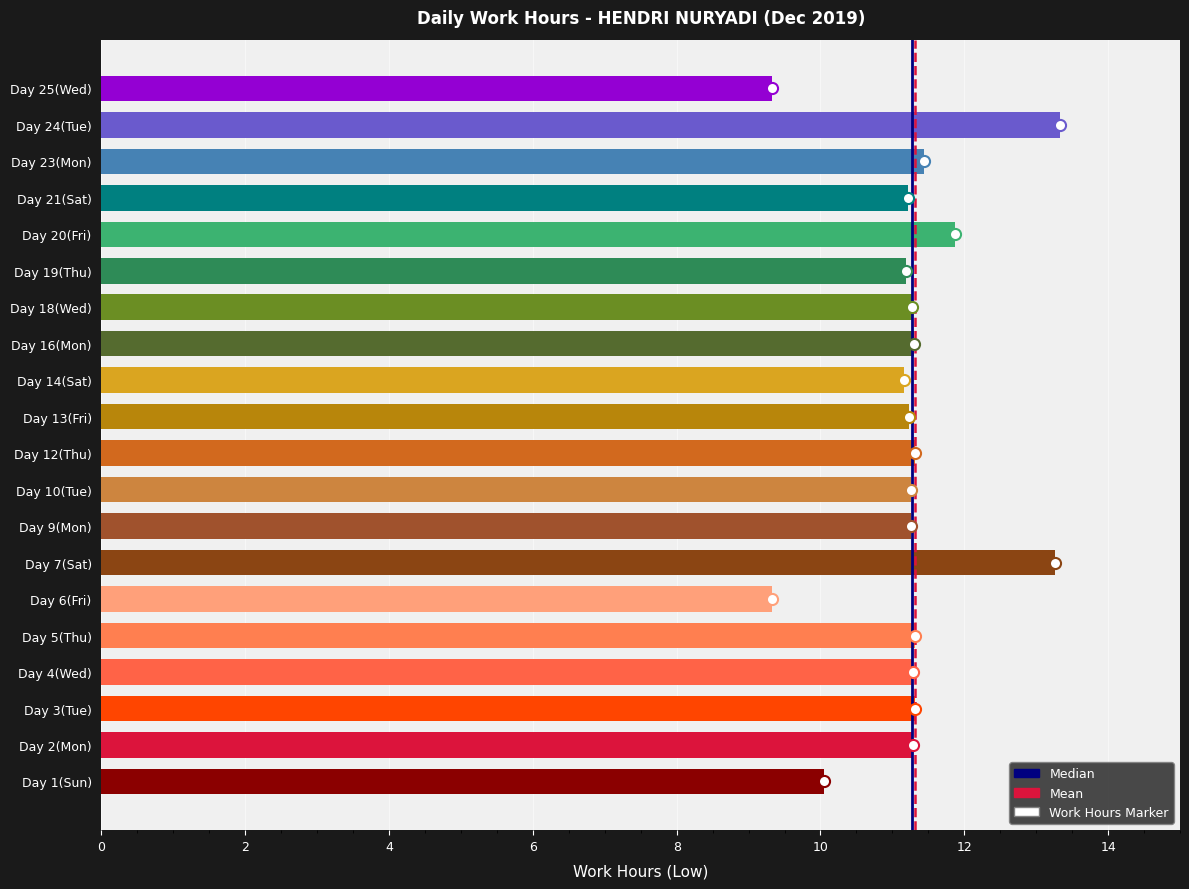

Between Day 7(Sat) and Day 10(Tue), which is larger?

Day 7(Sat)